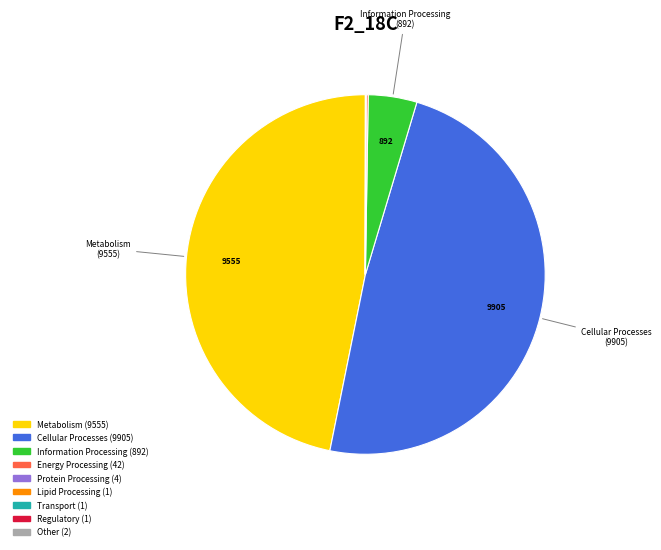

Is there a majority slice in this chart?

No